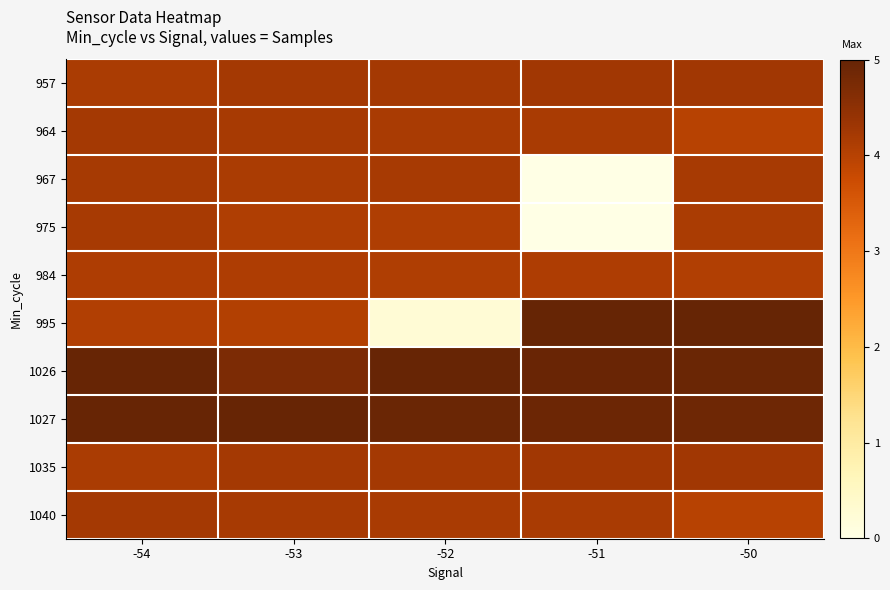

Reading left to right, extract all data points from this chart.

957: -54=4.2	-53=4.2	-52=4.2	-51=4.3	-50=4.3
964: -54=4.2	-53=4.2	-52=4.2	-51=4.2	-50=4.0
967: -54=4.2	-53=4.2	-52=4.2	-51=0.0	-50=4.2
975: -54=4.2	-53=4.1	-52=4.1	-51=0.0	-50=4.2
984: -54=4.1	-53=4.1	-52=4.1	-51=4.1	-50=4.1
995: -54=4.1	-53=4.0	-52=0.2	-51=5.0	-50=5.0
1026: -54=5.0	-53=4.7	-52=5.0	-51=4.9	-50=4.9
1027: -54=5.0	-53=5.0	-52=4.9	-51=4.9	-50=4.9
1035: -54=4.2	-53=4.2	-52=4.2	-51=4.3	-50=4.3
1040: -54=4.2	-53=4.2	-52=4.2	-51=4.2	-50=4.0